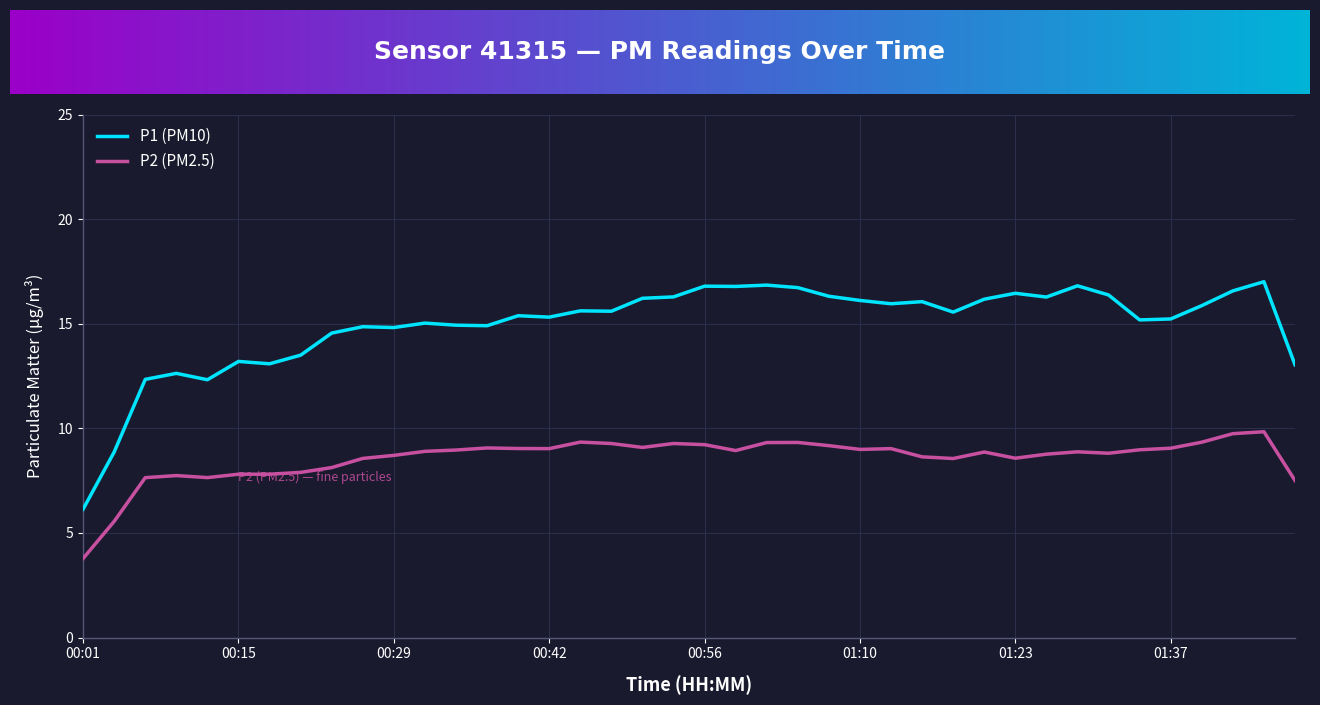

What is the maximum value for P1 (PM10)?

17.0